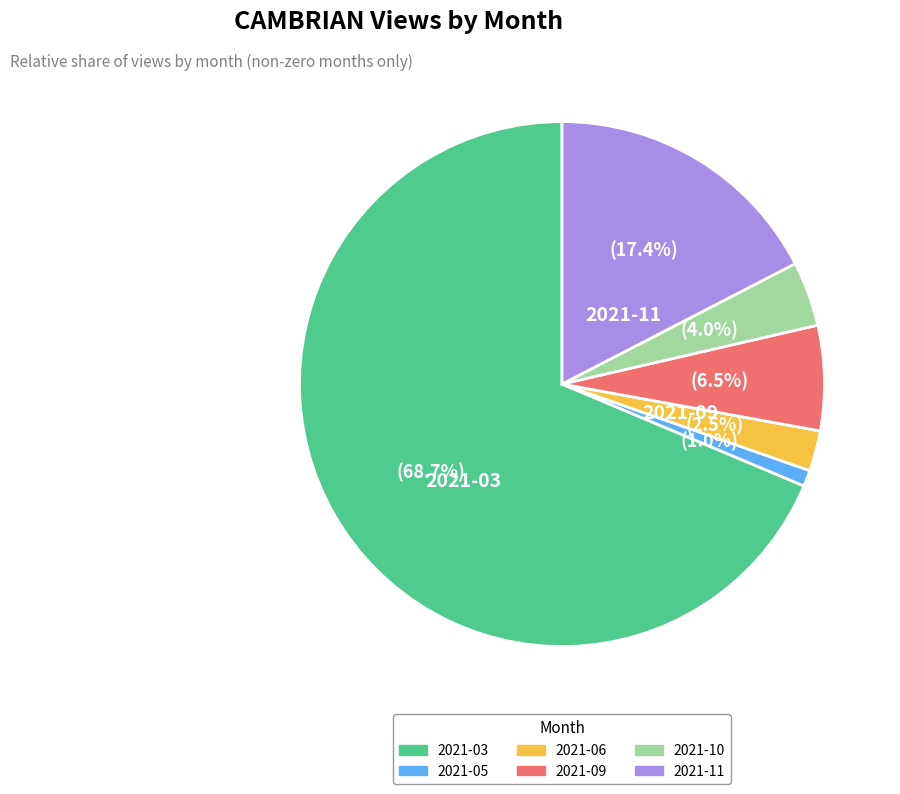

To the nearest percent, what is the difference between the largest and smallest slice percentages?

68%